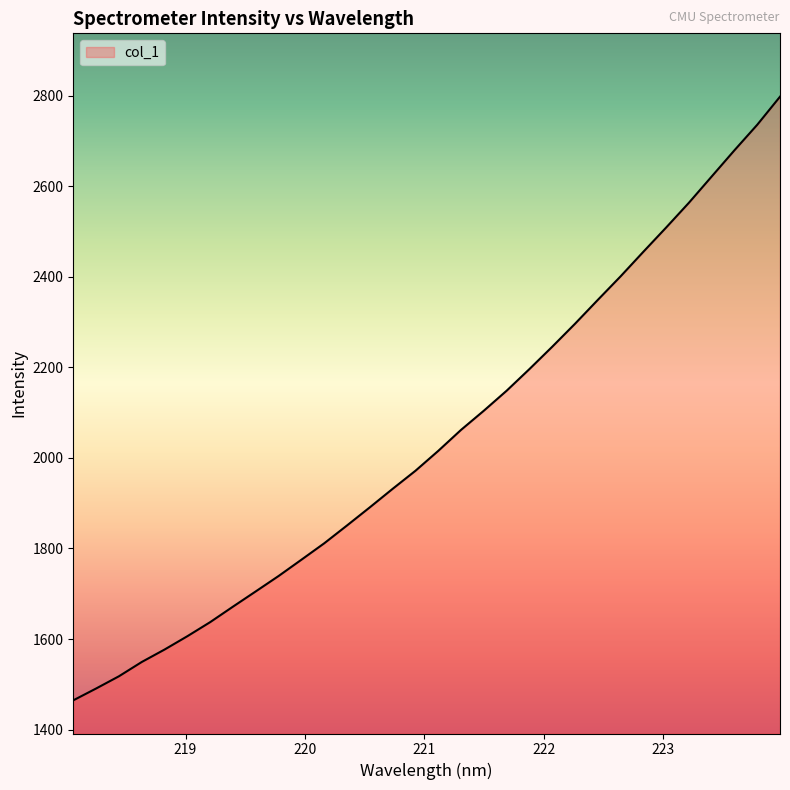

What is the difference between the maximum and minimum values?

1332.8